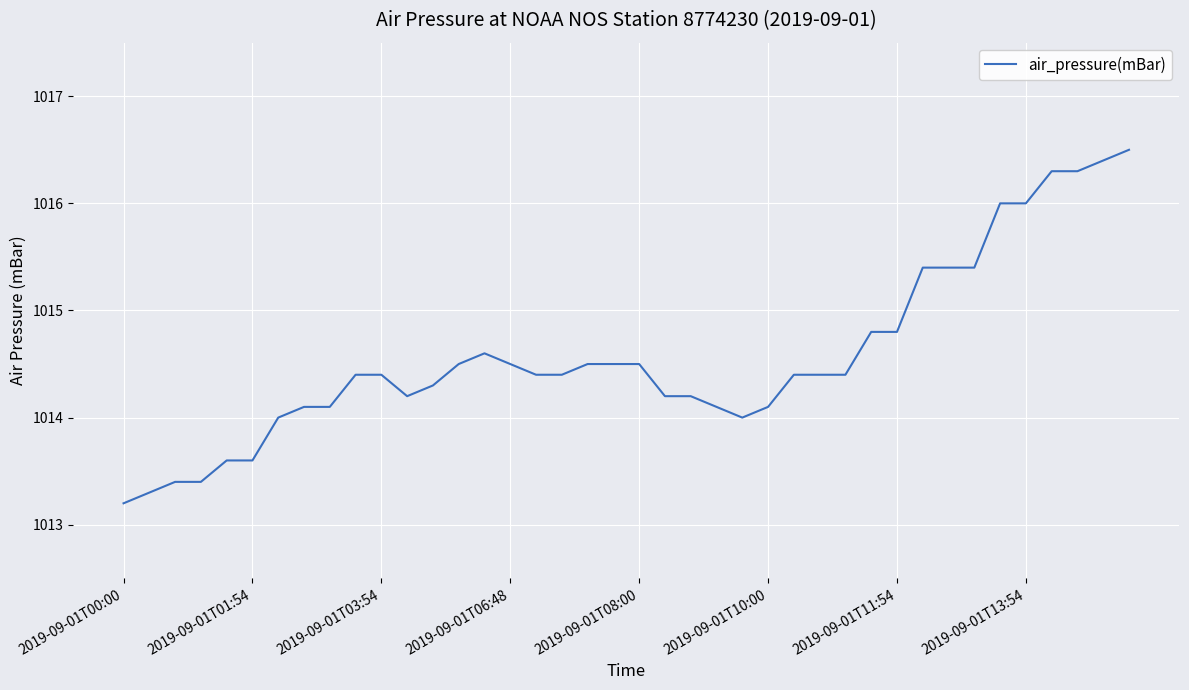

What is the greatest value displayed?

1016.5